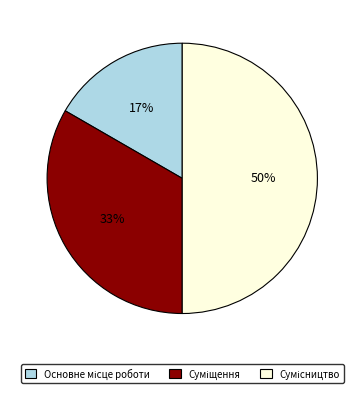

To the nearest percent, what is the average slice percentage?

33%